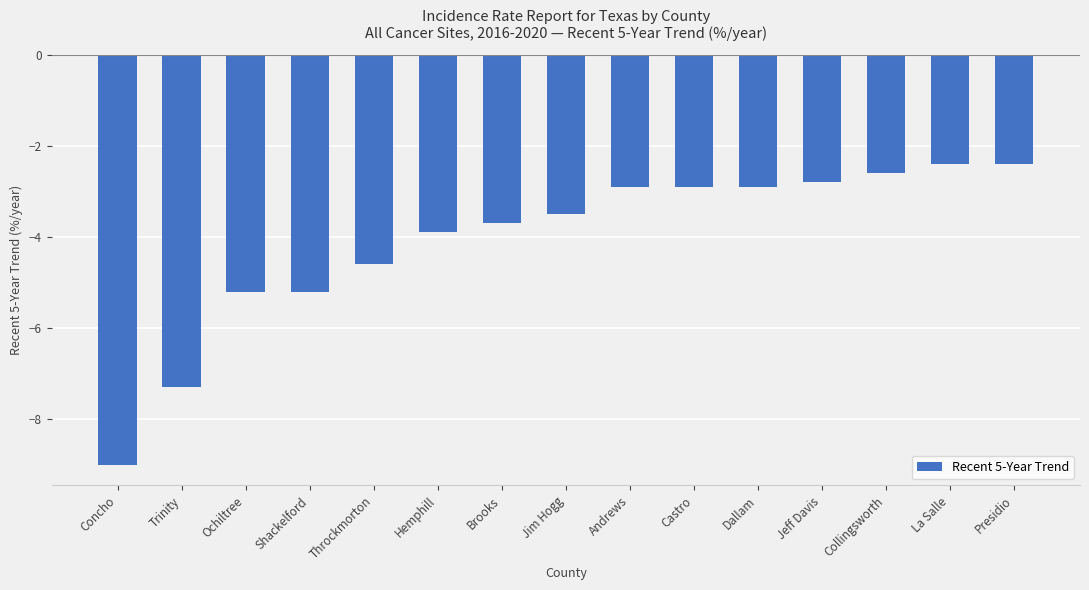

What is the sum of the values at Brooks and Dallam?

-6.6